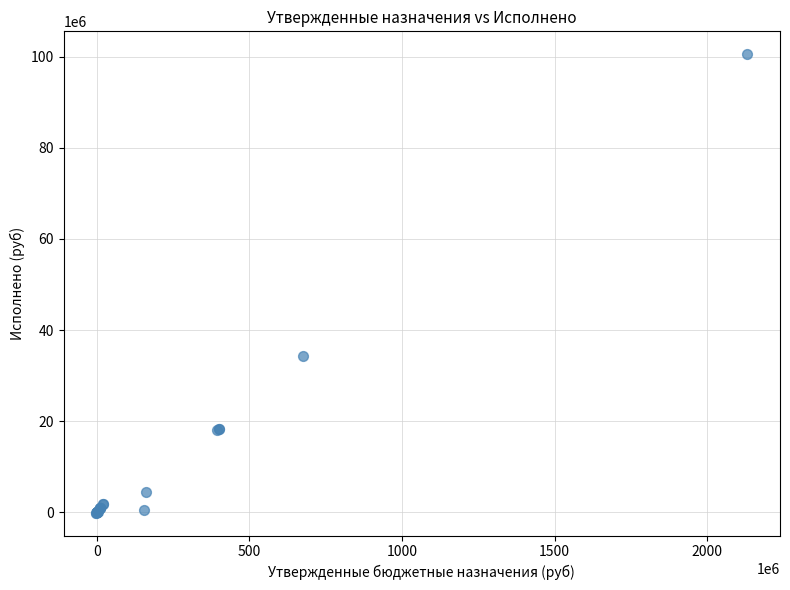

What Y value in the scatter plot is closest to 50237965?

34231536.9